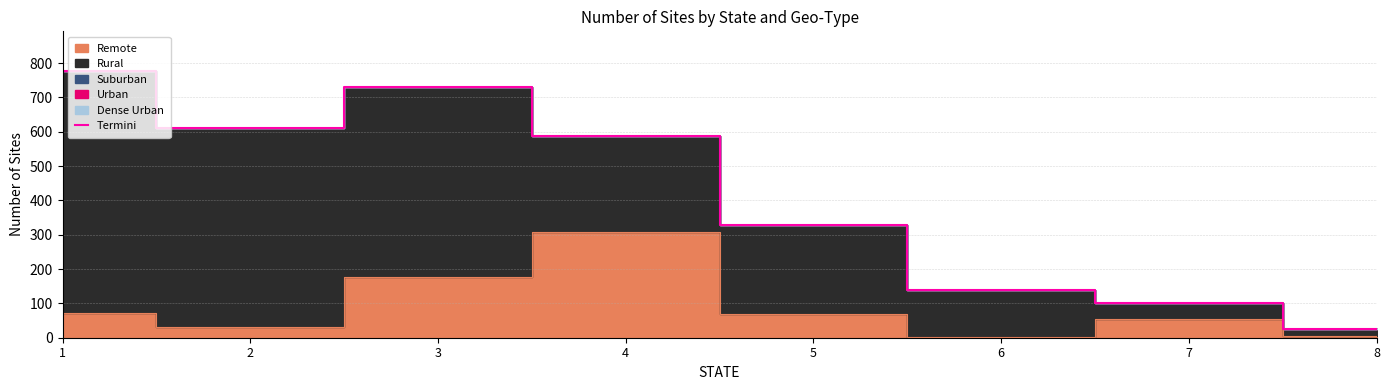

At which label does the data first exceed 588?

1